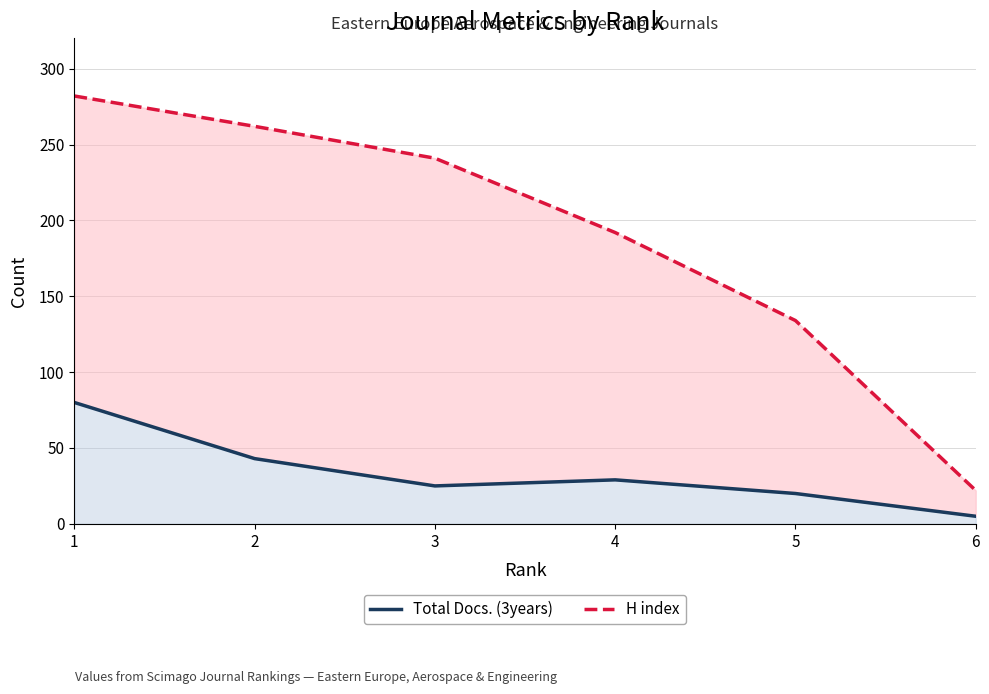

What are all the series names shown in the legend?

Total Docs. (3years), H index